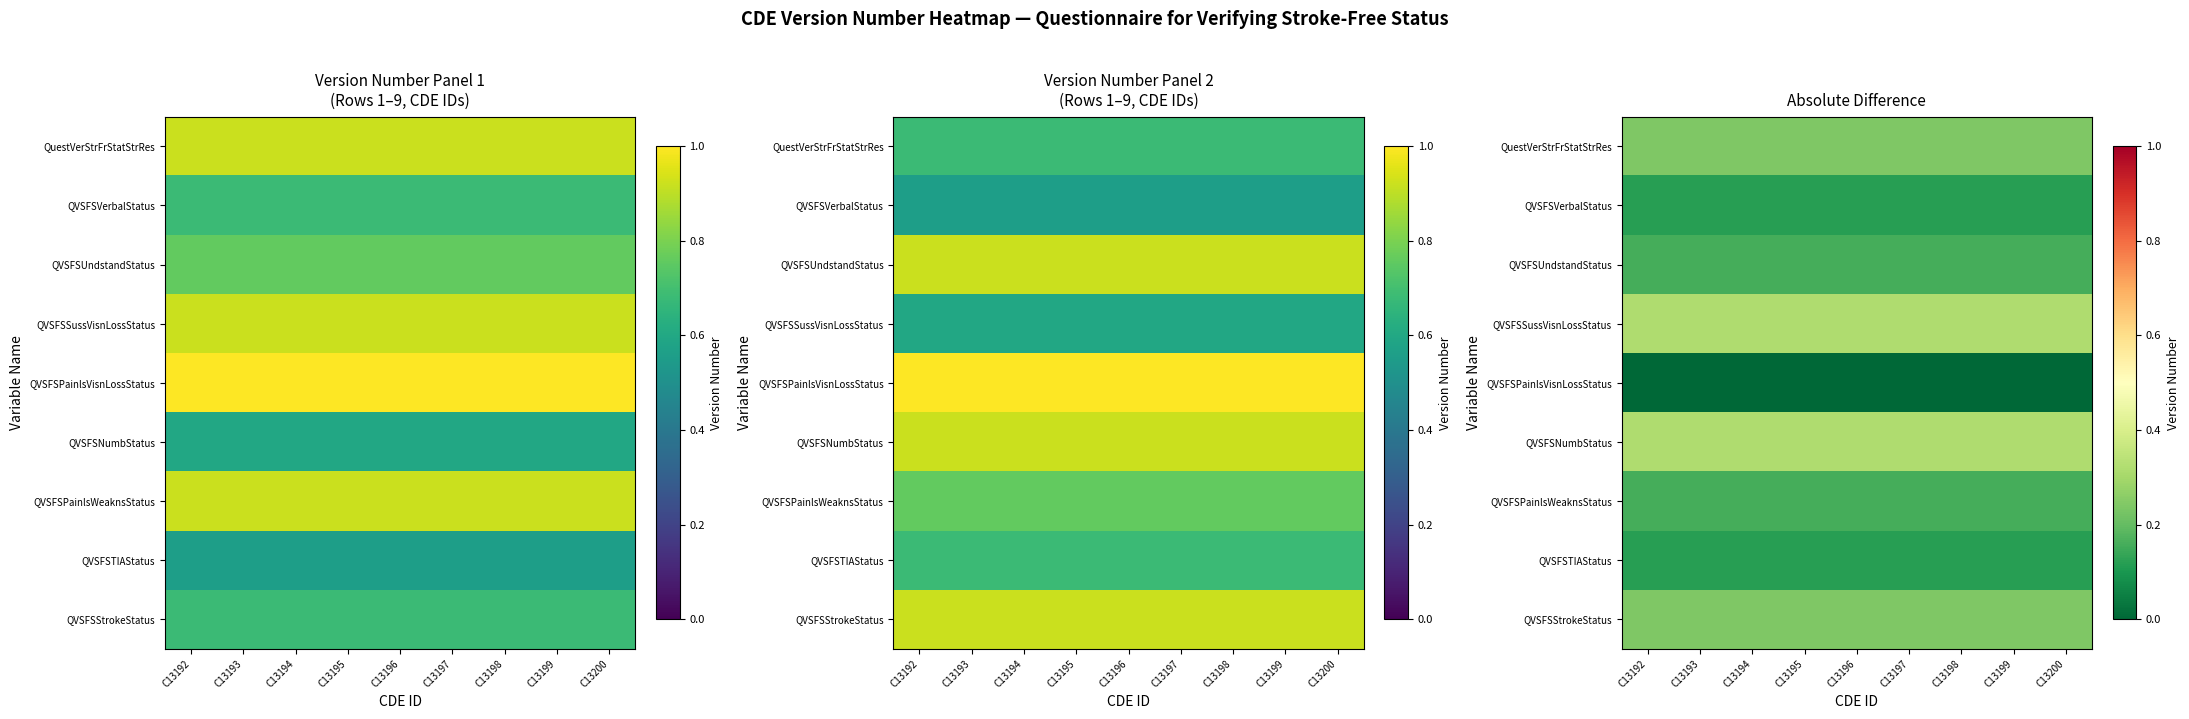

List the series in order of their peak value, highest first.

QVSFSNumbStatus, QVSFSSussVisnLossStatus, QVSFSStrokeStatus, QuestVerStrFrStatStrRes, QVSFSPainlsWeaknsStatus, QVSFSUndstandStatus, QVSFSTIAStatus, QVSFSVerbalStatus, QVSFSPainlsVisnLossStatus